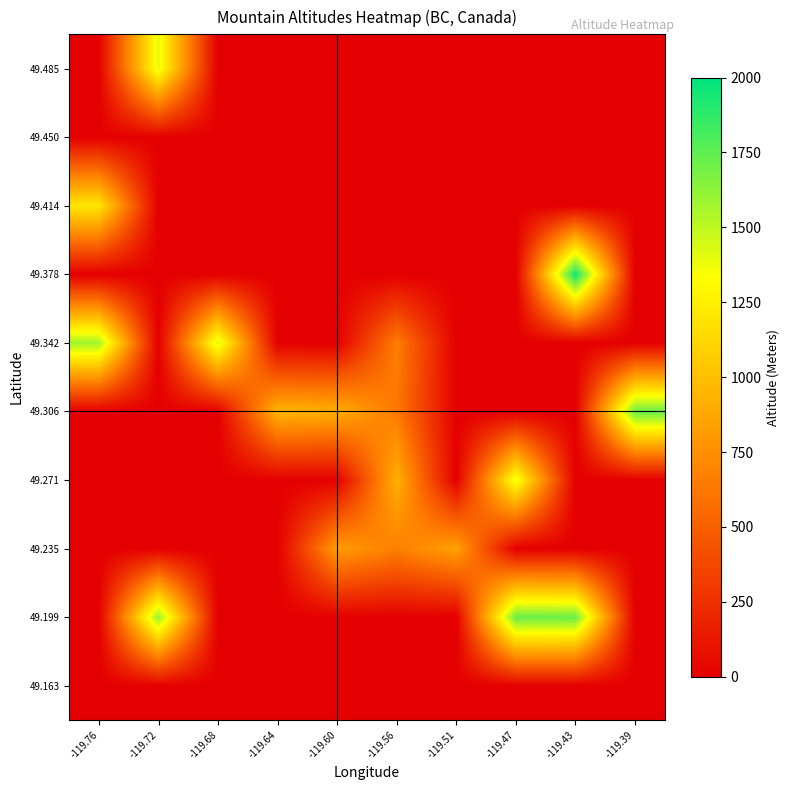

Which label corresponds to the largest value in the chart?

-119.43